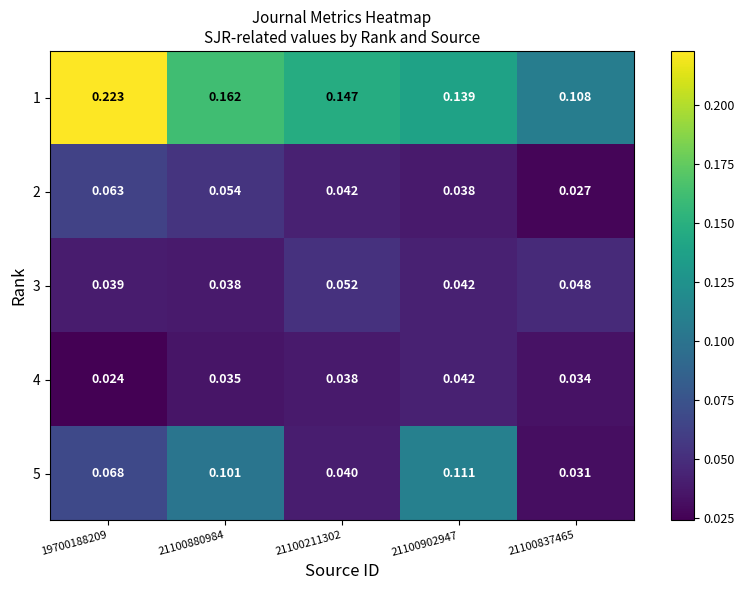

Is the value of 2 at 21100902947 greater than the value of 4 at 21100837465?

Yes